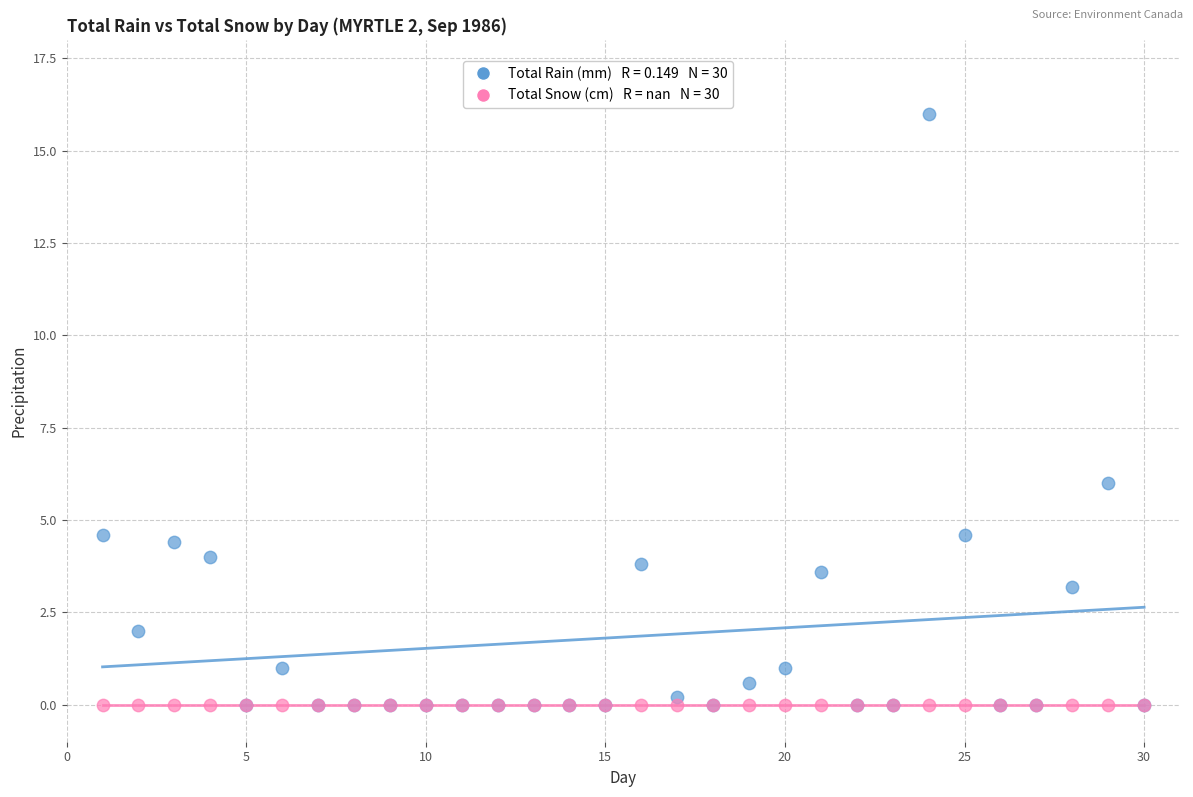

Across all series, what Y value is closest to 8?

6.0